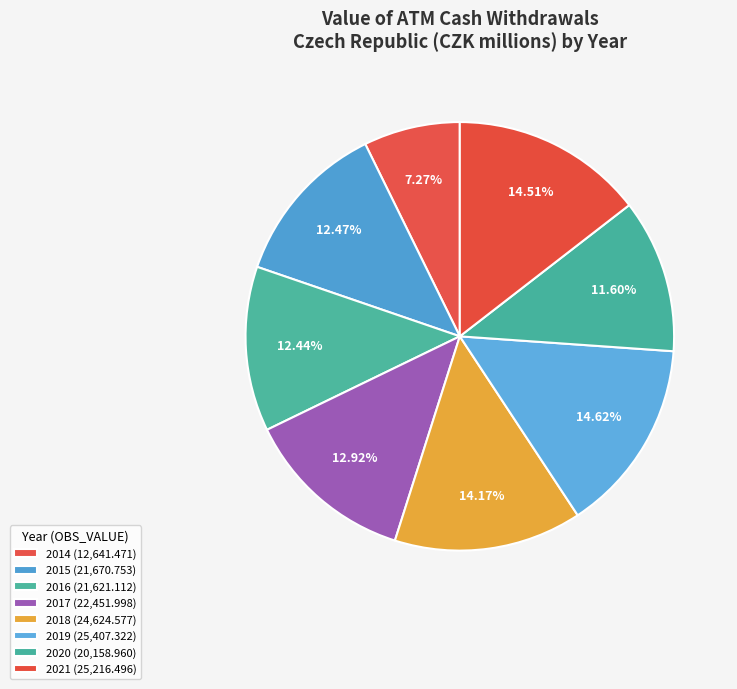

What is the smallest slice in the pie chart?

2014